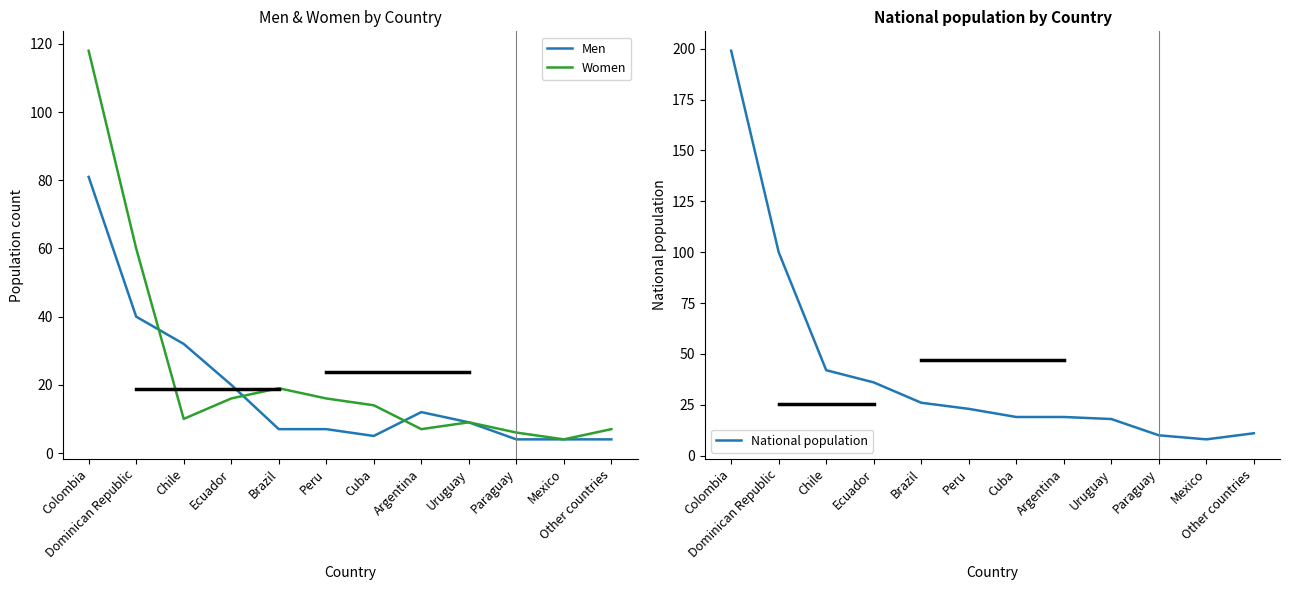

What is the sum of the Women values at Colombia and Ecuador?

134